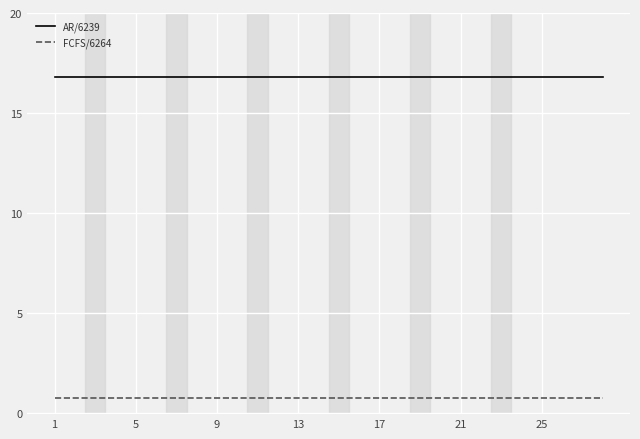

Rank the series by their maximum value, from highest to lowest.

AR/6239, FCFS/6264